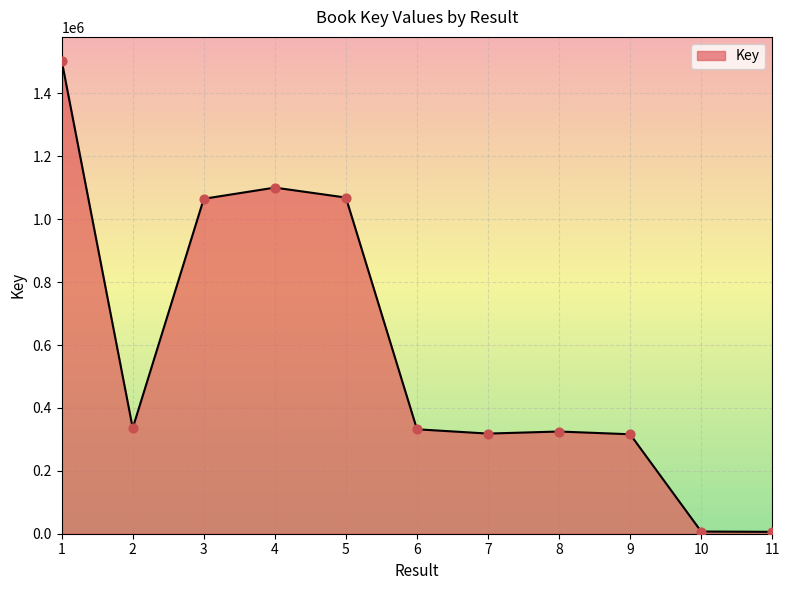

What is the change in value from 2 to 3?

+729305